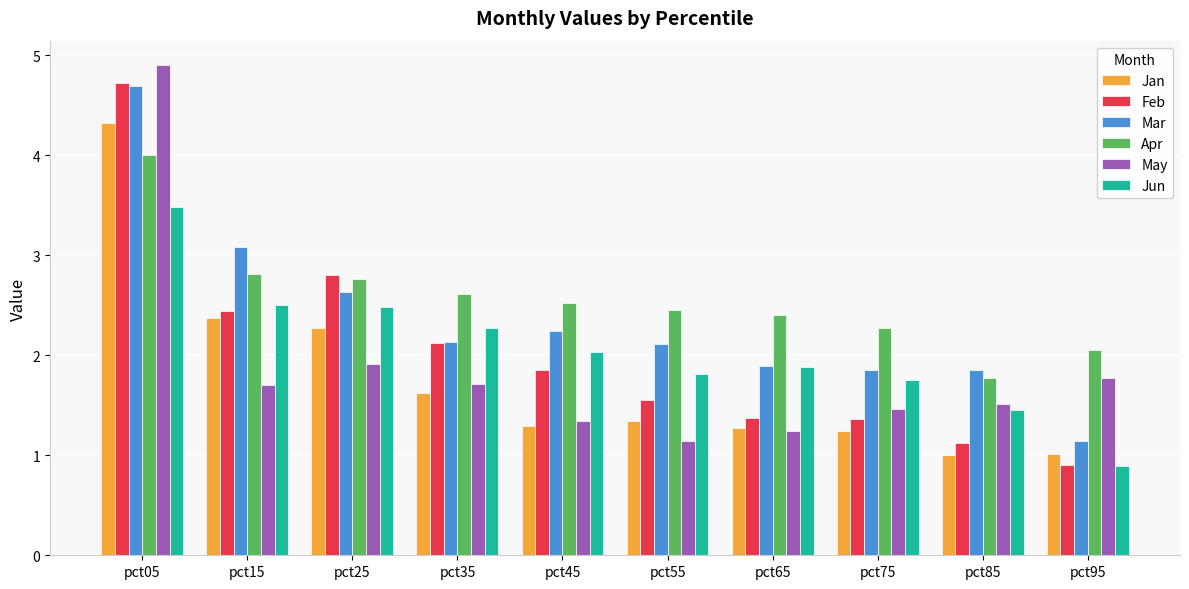

What is the sum of the May values at pct15 and pct65?

2.9